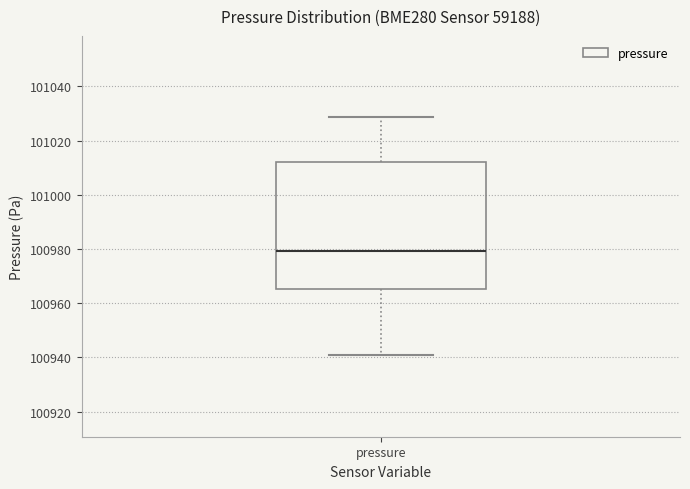

Transcribe this box plot: give where the median line is, the range the box spans, and where the two whiskers end, as read against the y-axis. The values are not printed on the chart, so give them approximately, as read against the axis.

median 100980, box 100966 to 101012, whiskers 100940 to 101028